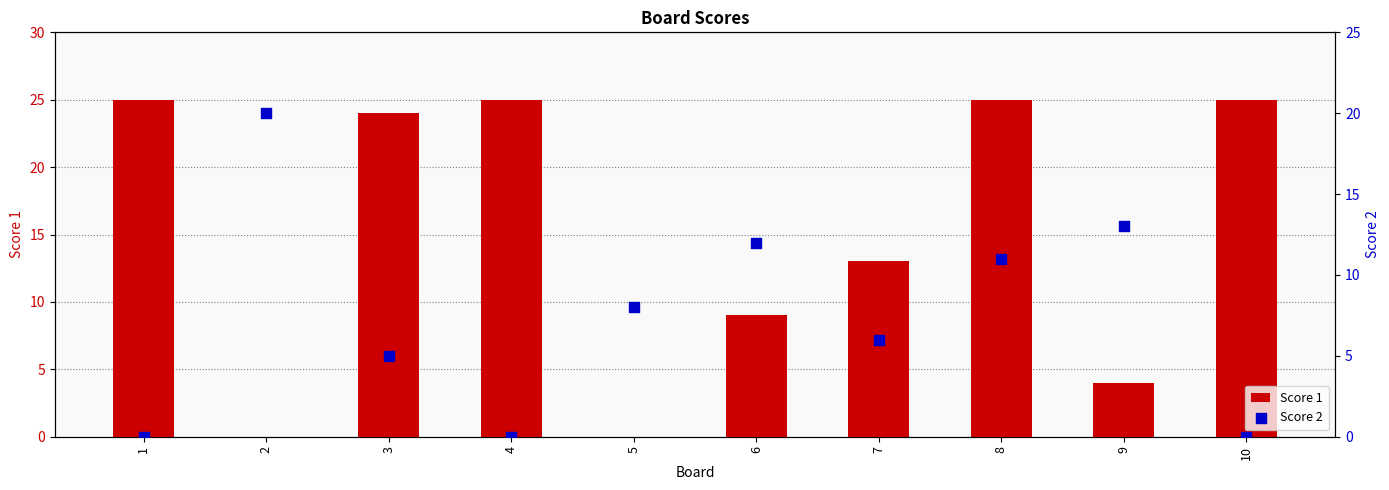

Which series reaches the maximum Y coordinate?

Score 1